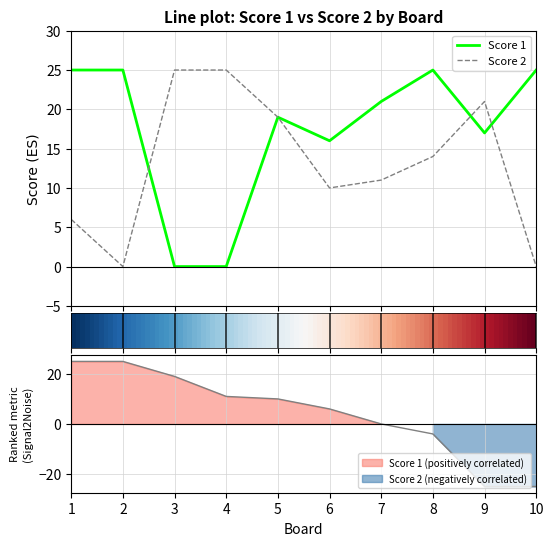

At which label is Score 1 closest to 12?

6